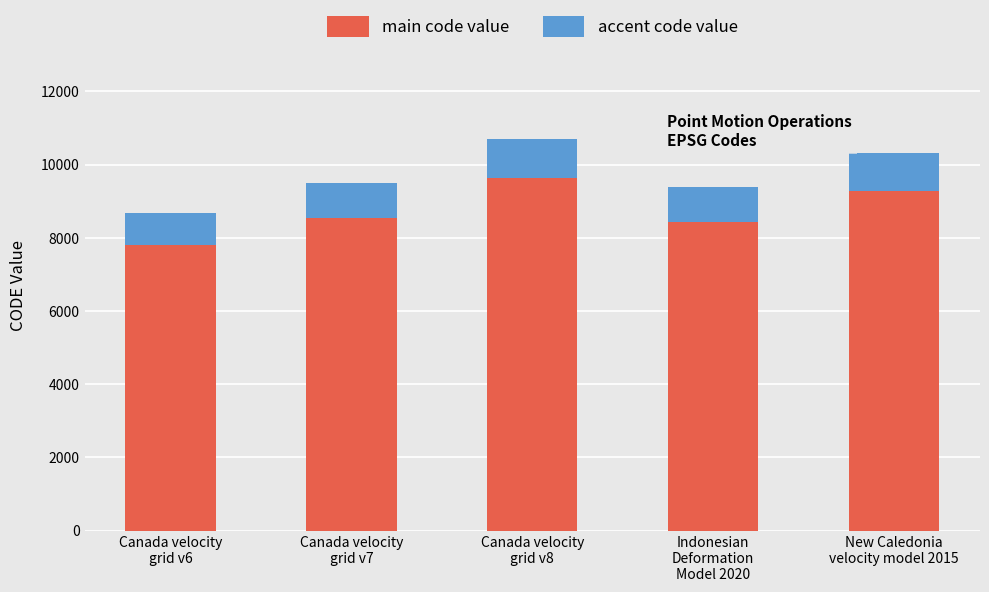

What is the difference between the maximum and minimum values in the main code value series?

1827.9